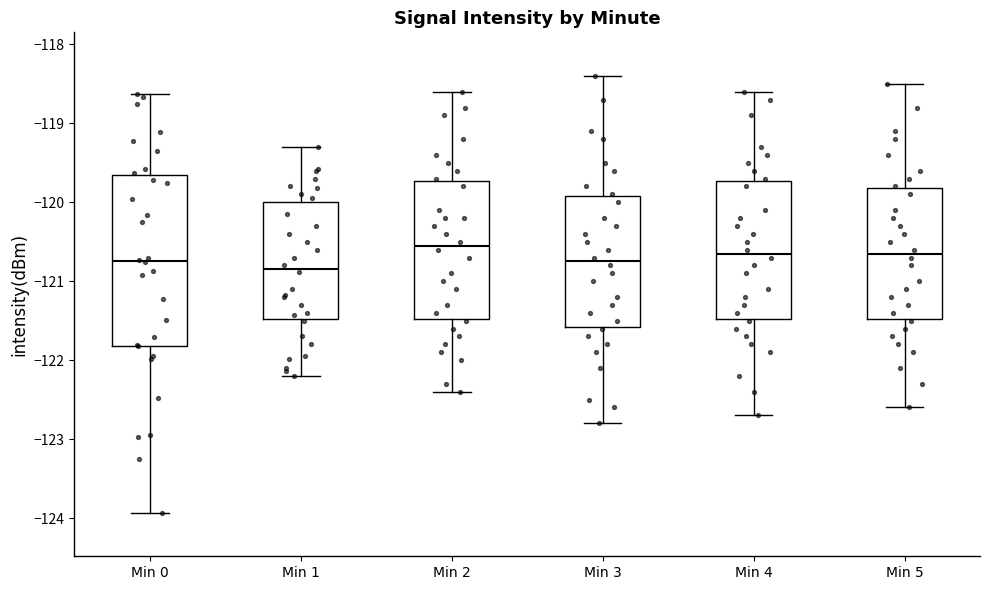

Where is the lower edge of the box for Min 2 on the y-axis? The values are not printed on the chart, so give them approximately, as read against the axis.

-121.5